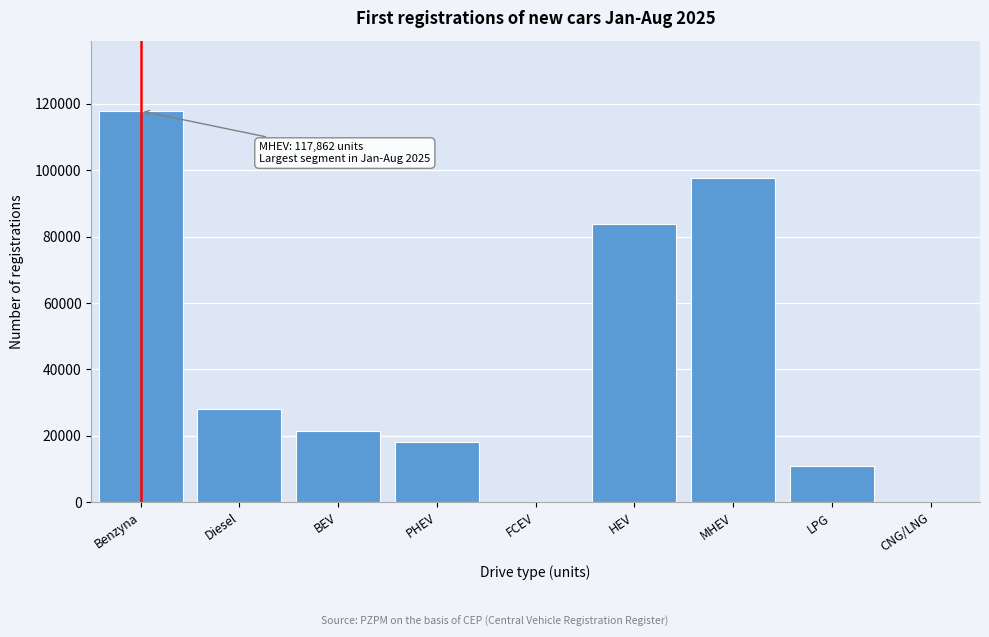

What is the maximum value shown in the chart?

117862